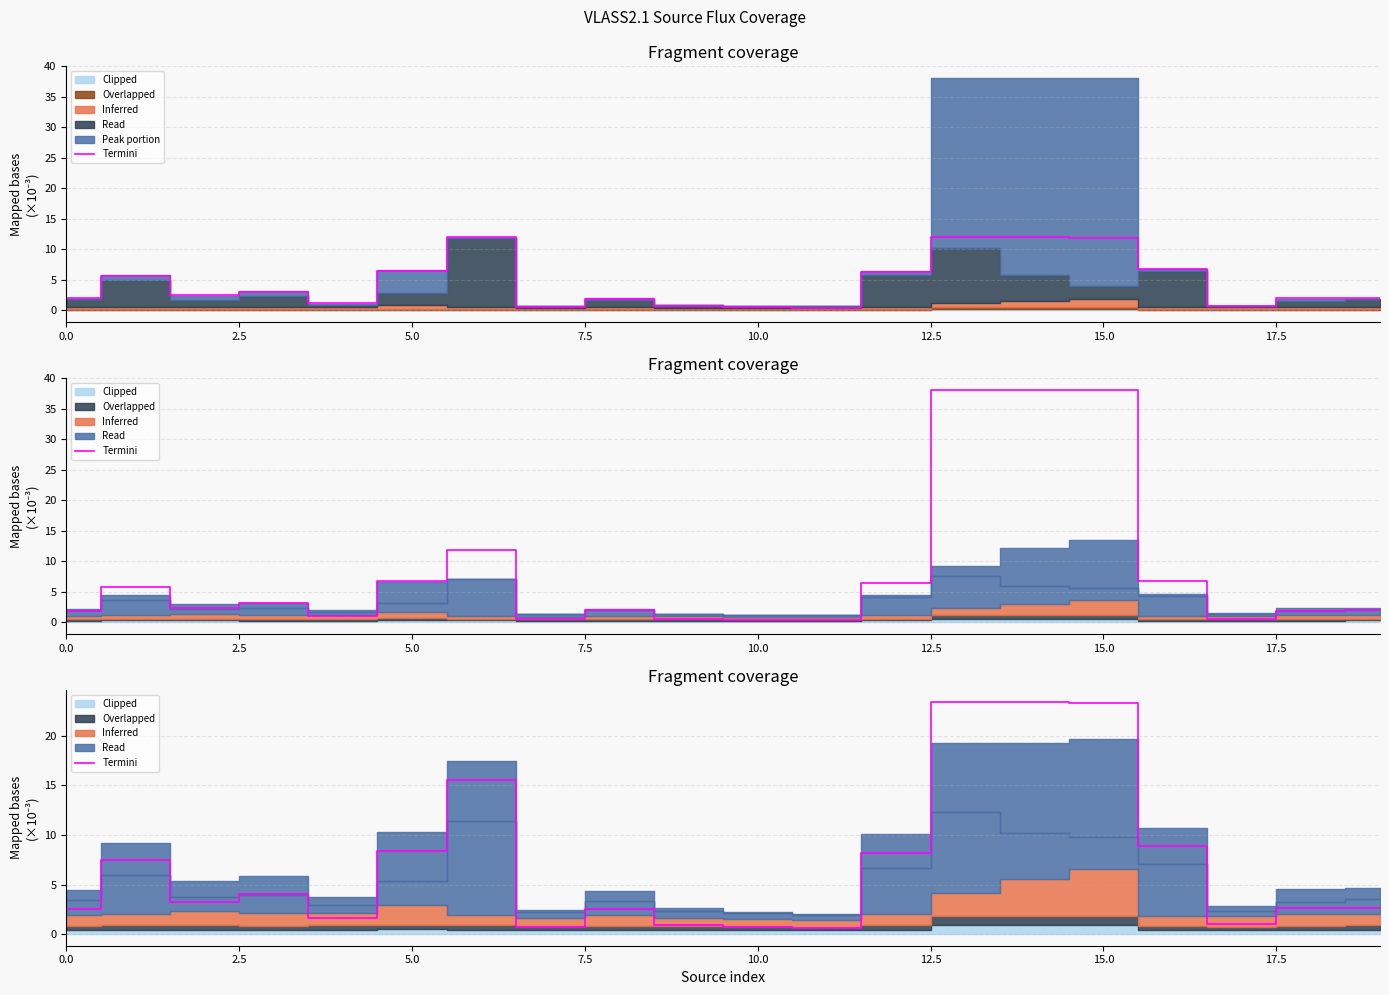

Which category has the lowest value in the Termini series?

11